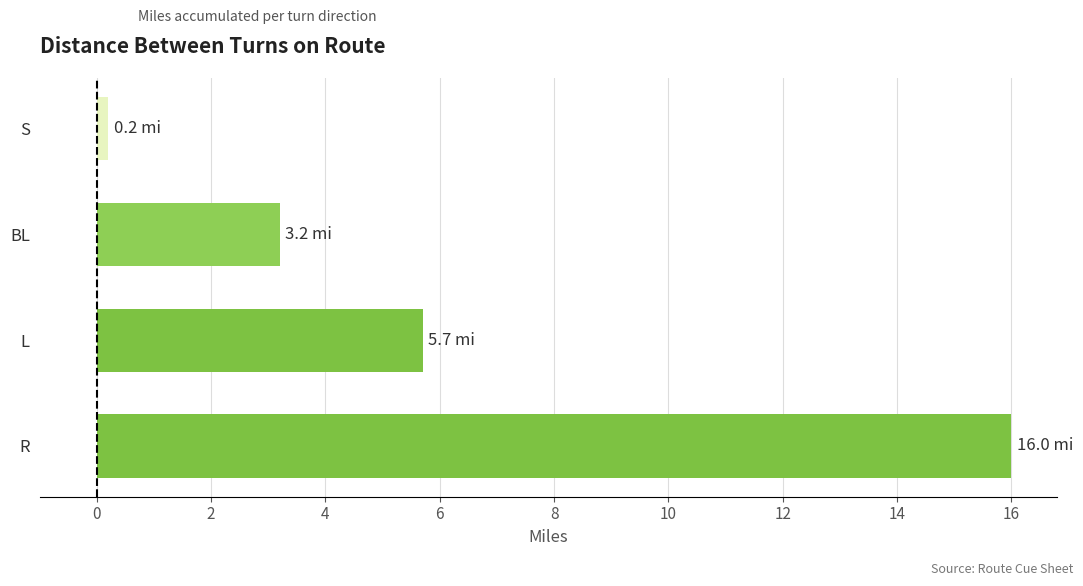

Rank the categories by value from highest to lowest.

R, L, BL, S